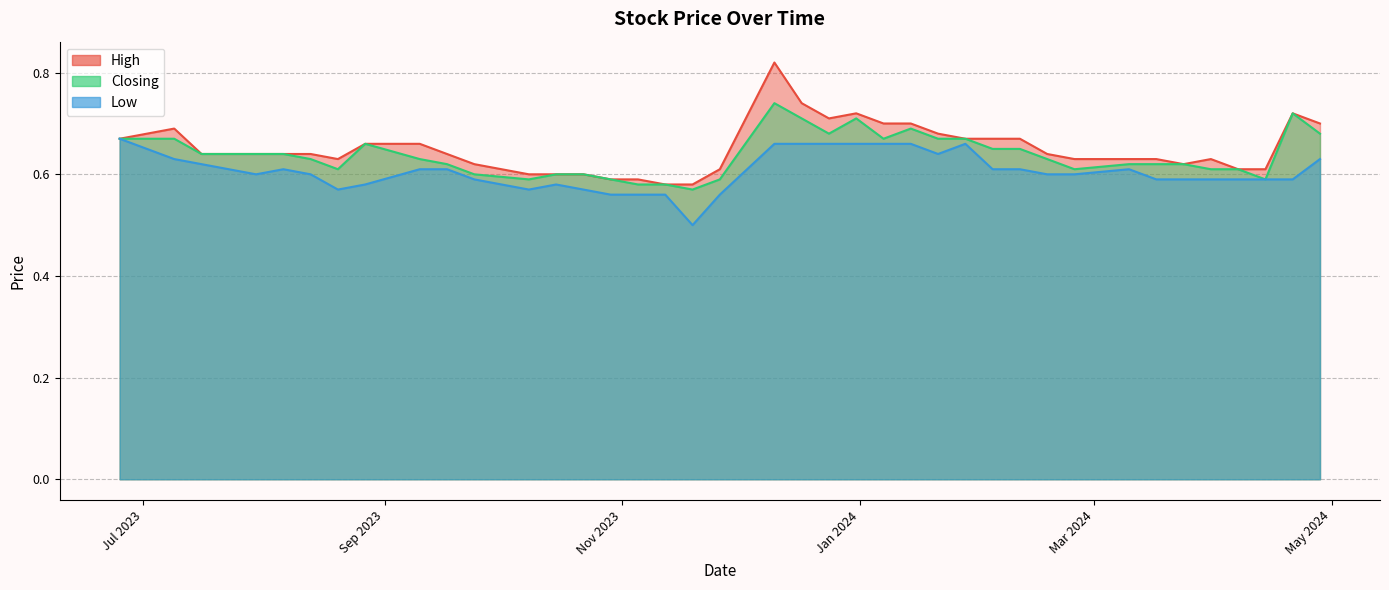

The value of High at 13/08/2023 is 0.6. True or false?

True